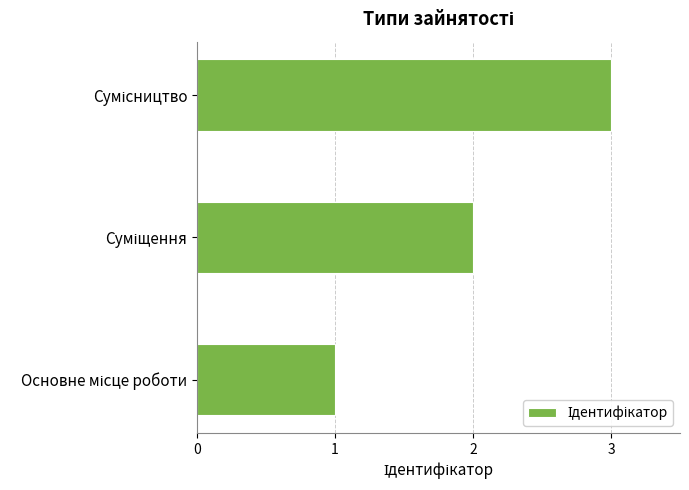

What is the maximum value shown in the chart?

3